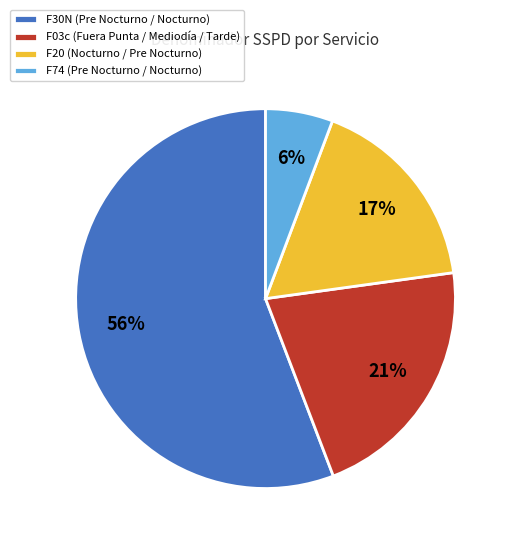

True or false: F20 (Nocturno / Pre Nocturno) accounts for 17% of the total.

True